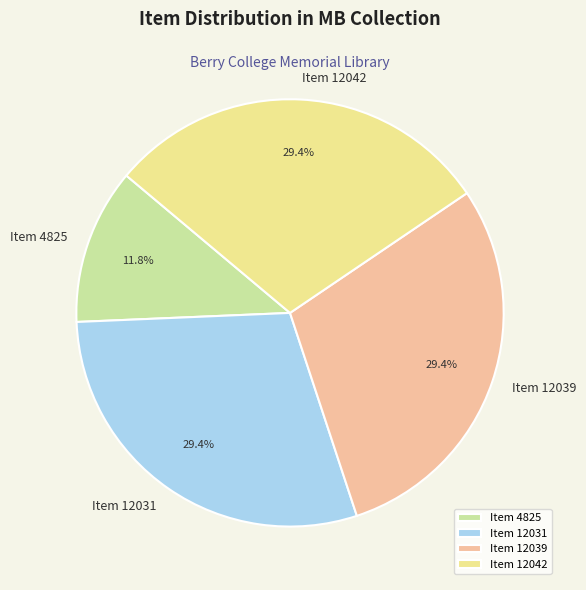

Which category has the smallest portion of the pie?

Item 4825